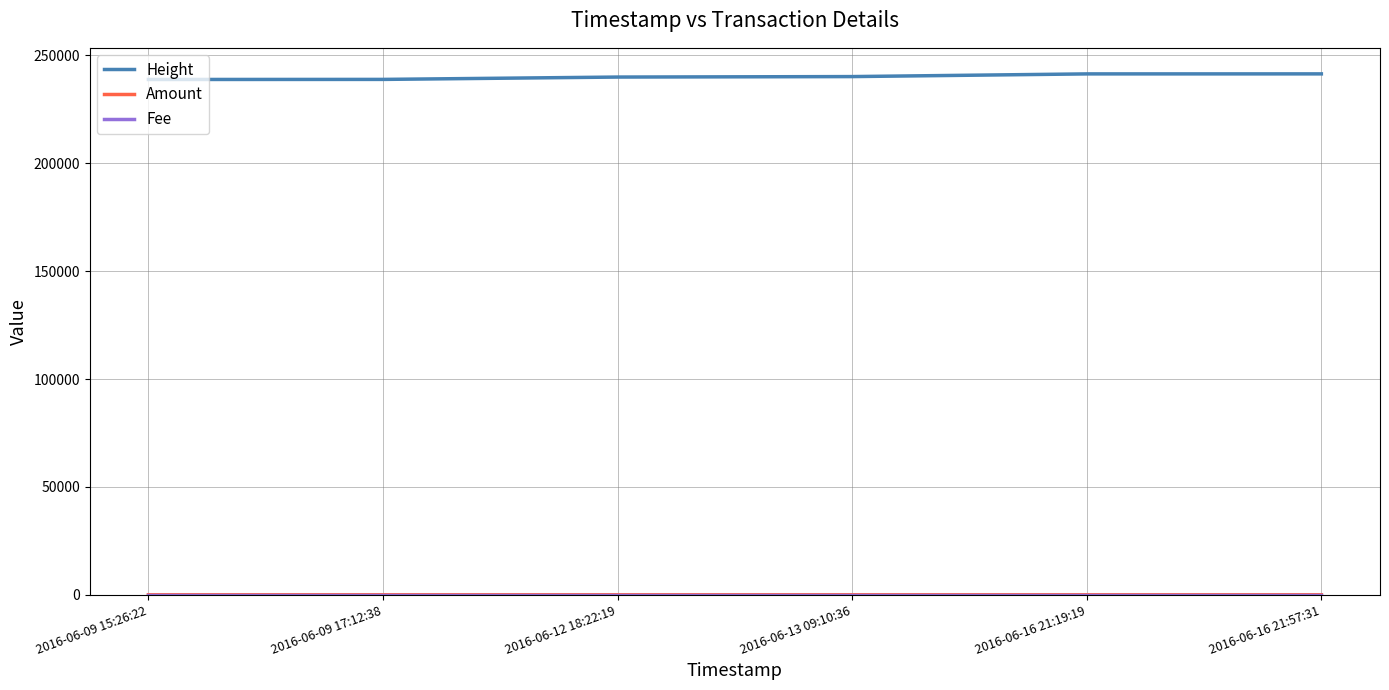

The value of Height at 2016-06-12 18:22:19 is 365530. True or false?

False